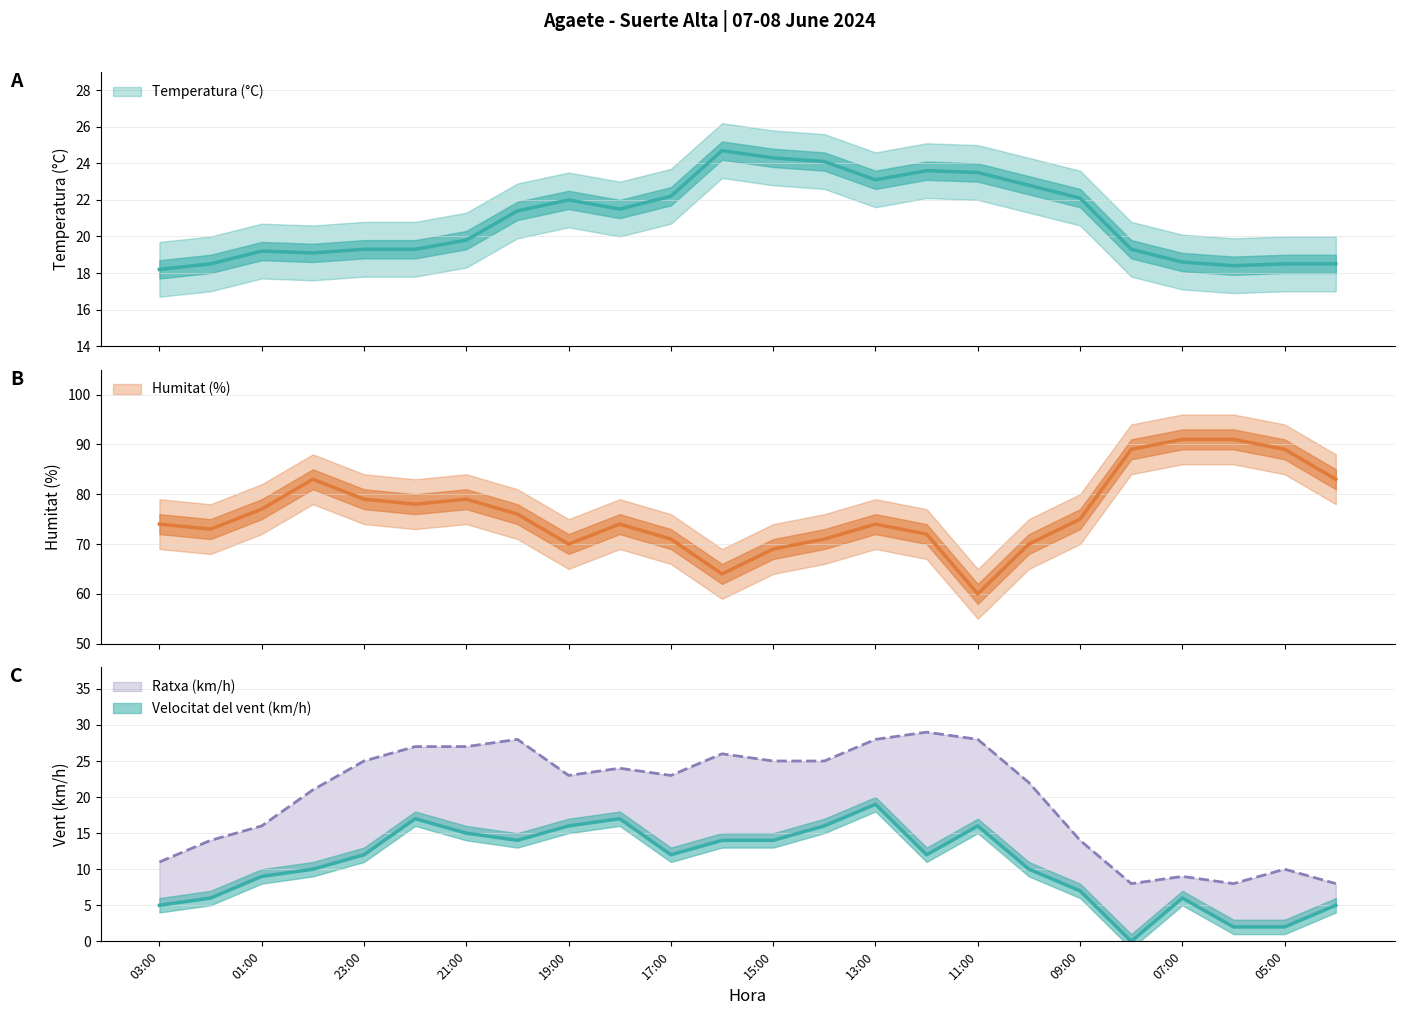

True or false: Ratxa (km/h) and Velocitat del vent (km/h) cross at least once.

False